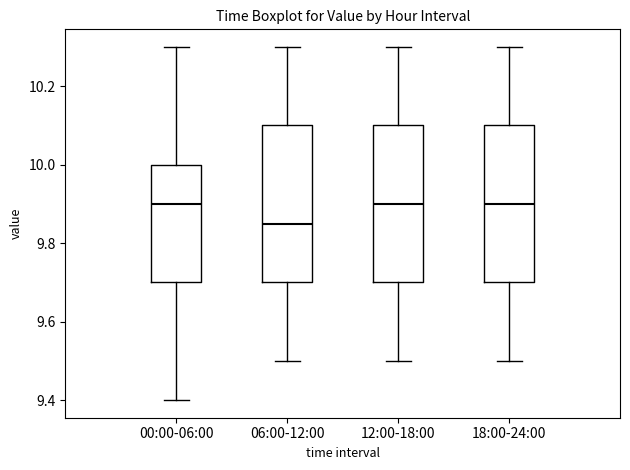

Where does the lower whisker of the box for 18:00-24:00 end on the y-axis? The values are not printed on the chart, so give them approximately, as read against the axis.

9.50